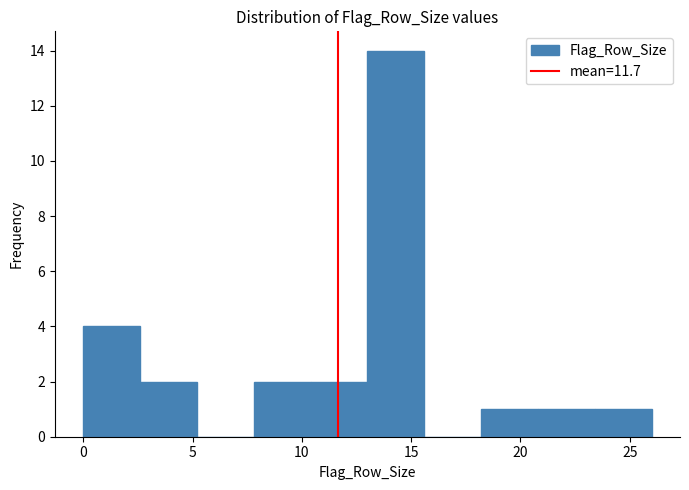

Over which range of the x-axis is the bar tallest?

13.0 to 15.6